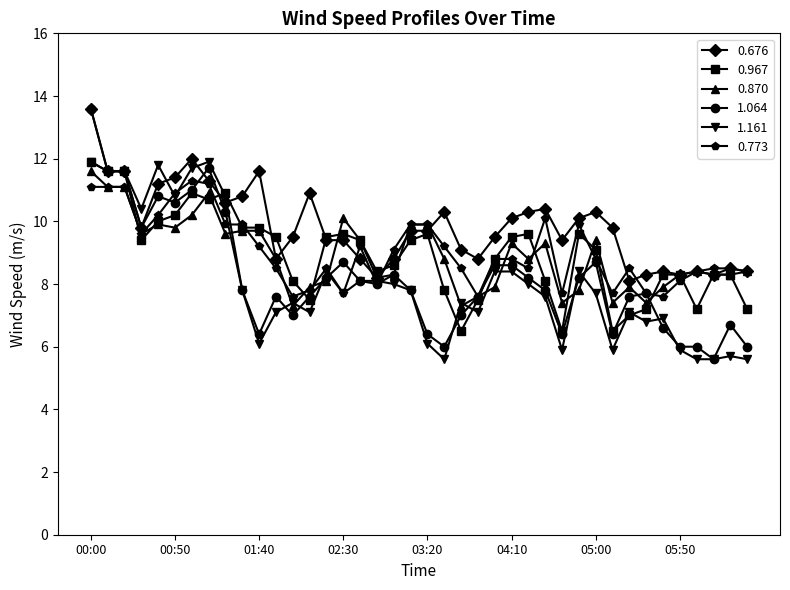

What is the average value of the 0.676 series?

9.8